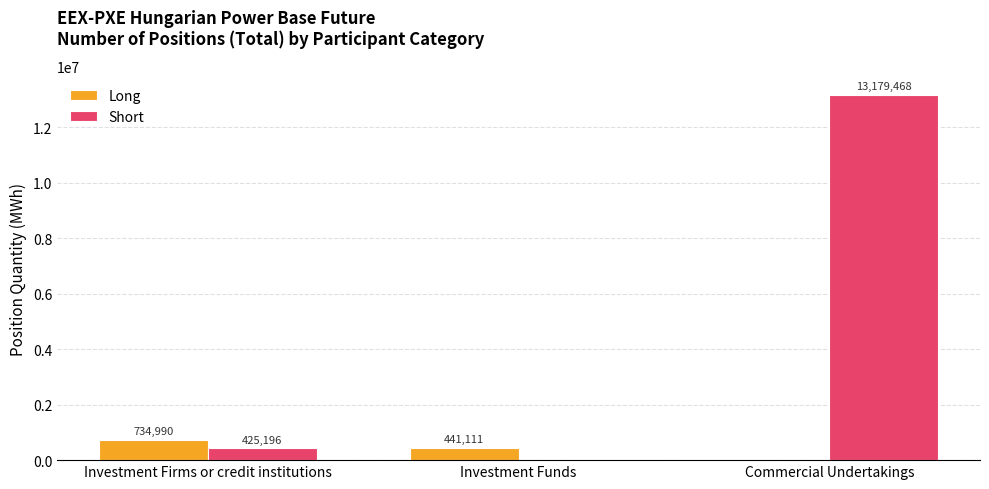

Reading right to left, what are all the values shown in this chart?

Long: Commercial Undertakings=0	Investment Funds=441111	Investment Firms or credit institutions=734990
Short: Commercial Undertakings=13179468	Investment Funds=0	Investment Firms or credit institutions=425196